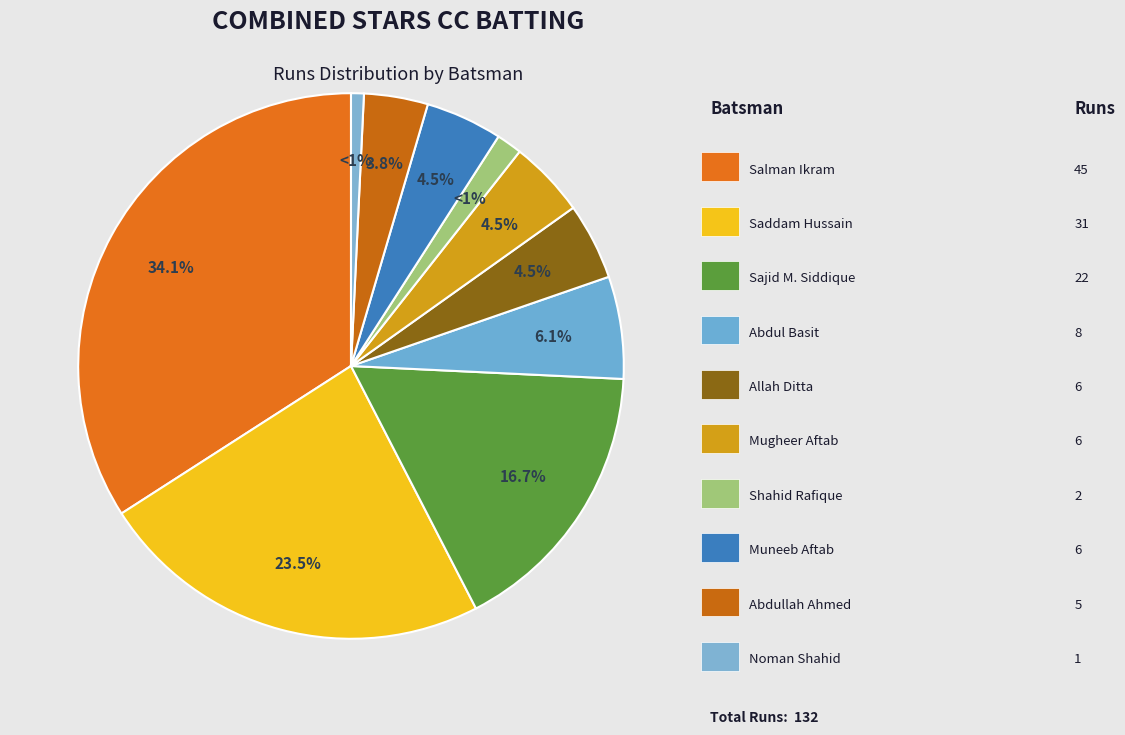

True or false: Muneeb Aftab accounts for 5% of the total.

True